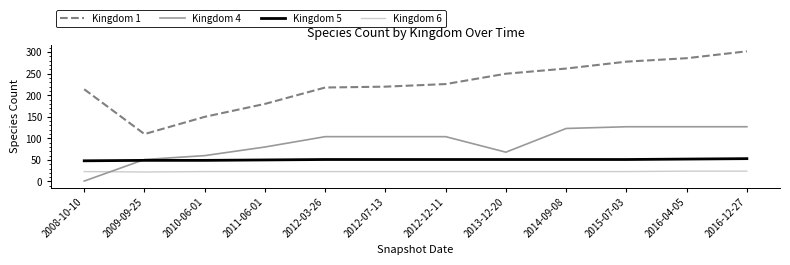

True or false: Kingdom 6 and Kingdom 4 cross at least once.

True